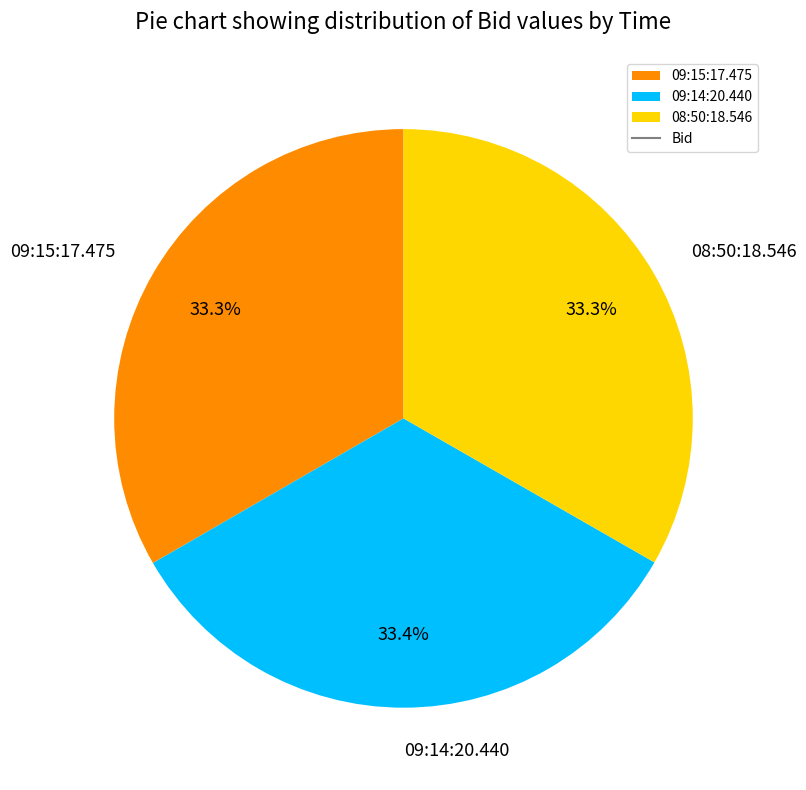

Combined, what portion of the pie is 09:15:17.475 and 09:14:20.440?

66.7%